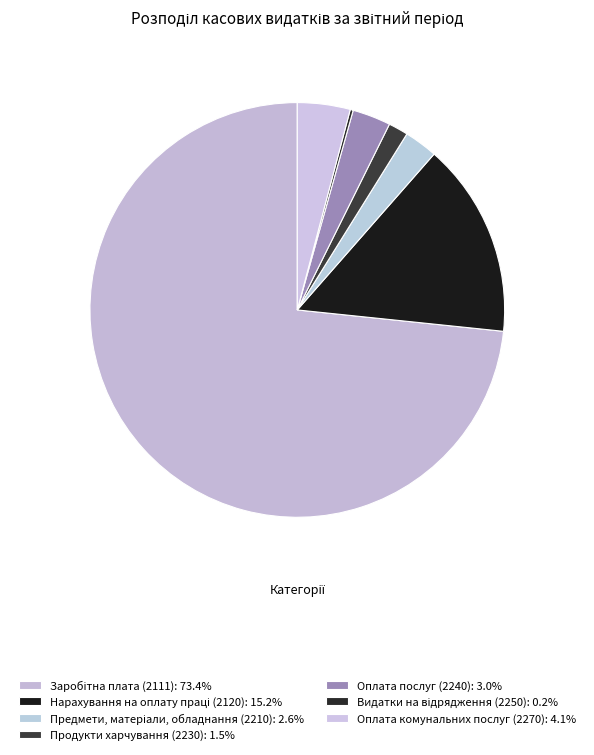

Is it true that Оплата послуг (2240) is 9% of the pie?

False